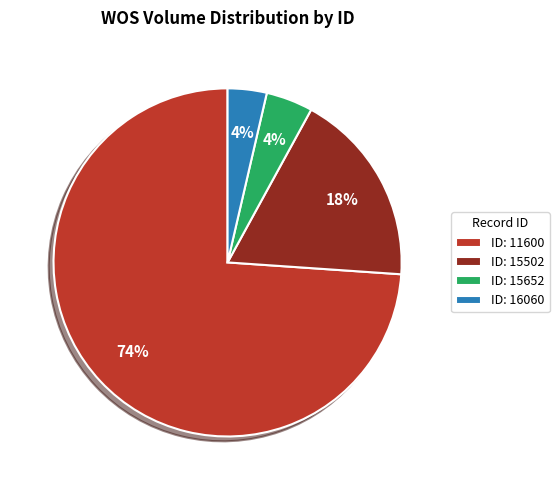

To the nearest percent, what is the difference between the ID: 11600 and ID: 15652 slice percentages?

70%